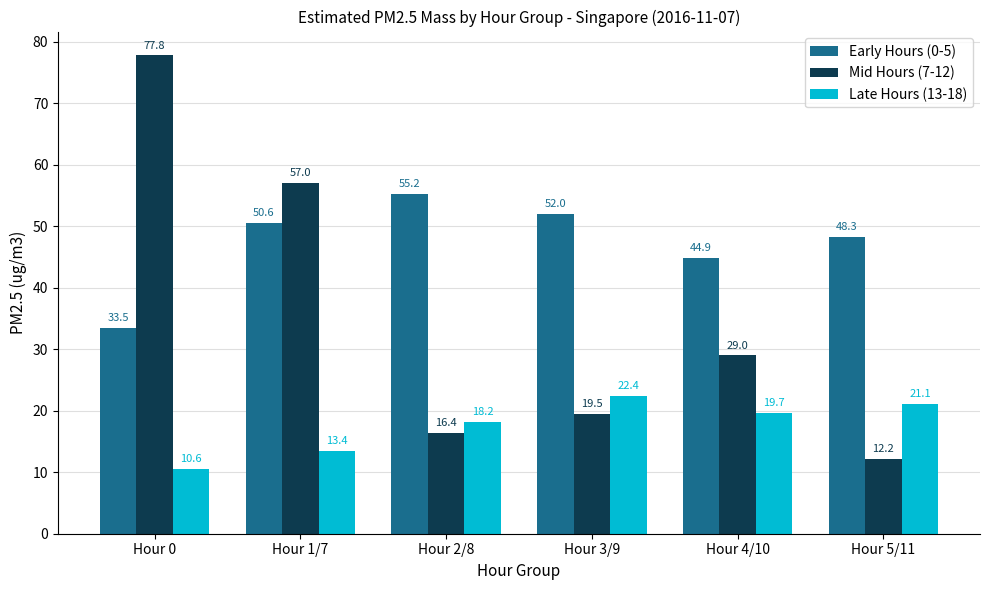

Which label corresponds to the largest value in the chart?

Hour 0